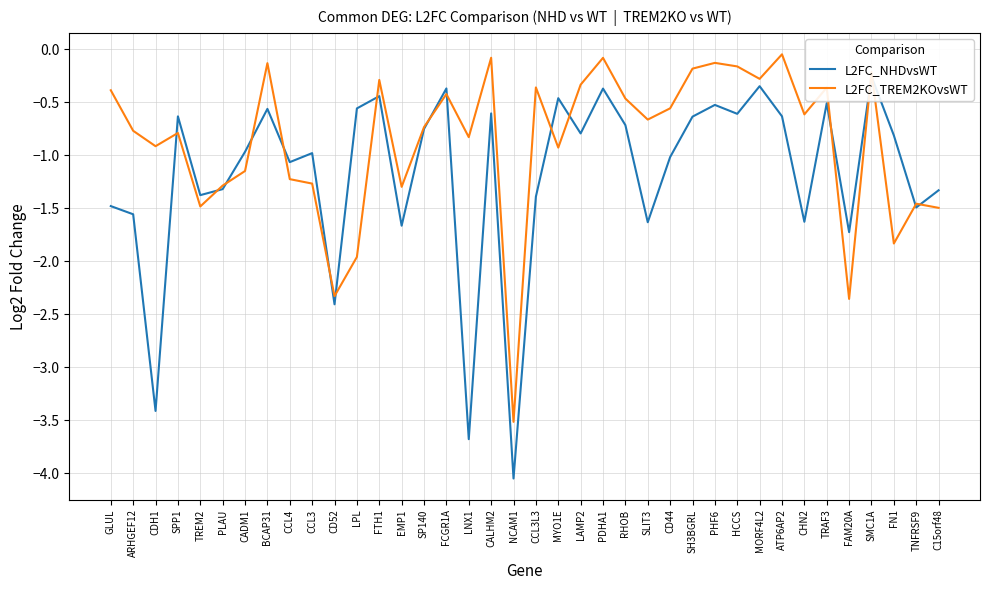

Which series ends up on top after the final intersection of L2FC_NHDvsWT and L2FC_TREM2KOvsWT?

L2FC_NHDvsWT